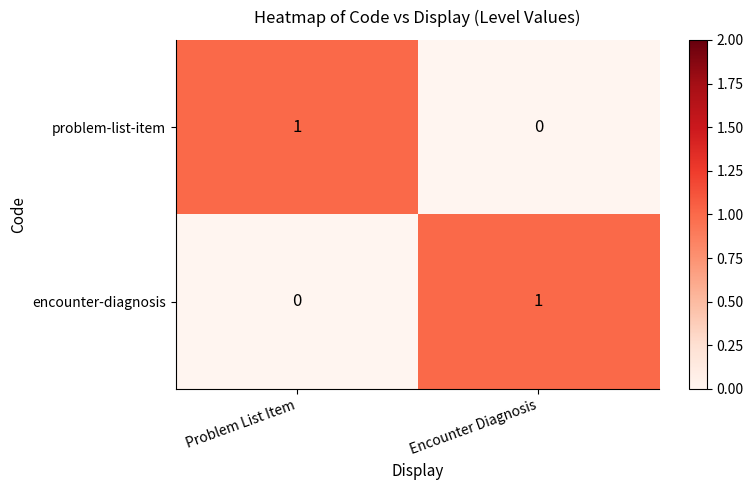

Where is problem-list-item nearest to the value 0?

Encounter Diagnosis